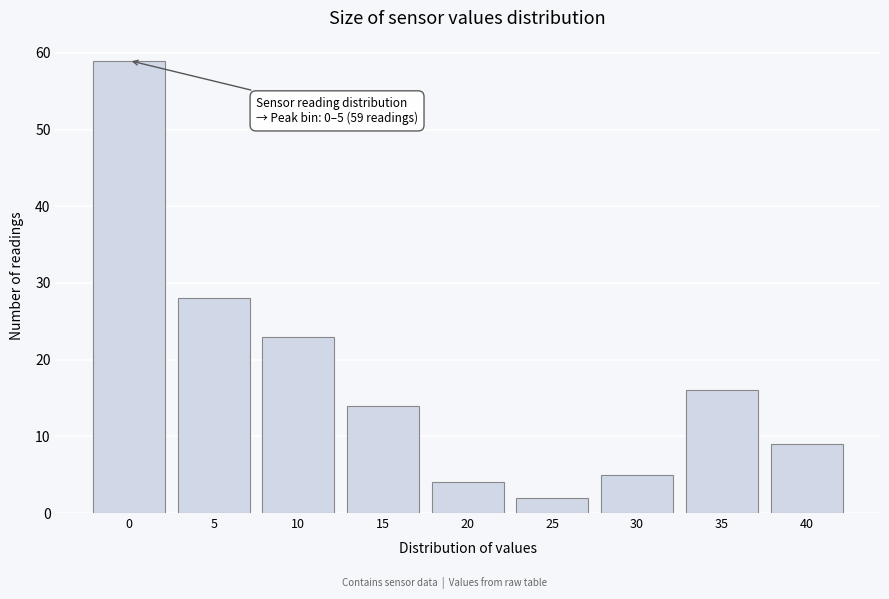

Reading left to right, what are all the values shown in this chart?

0=59	5=28	10=23	15=14	20=4	25=2	30=5	35=16	40=9